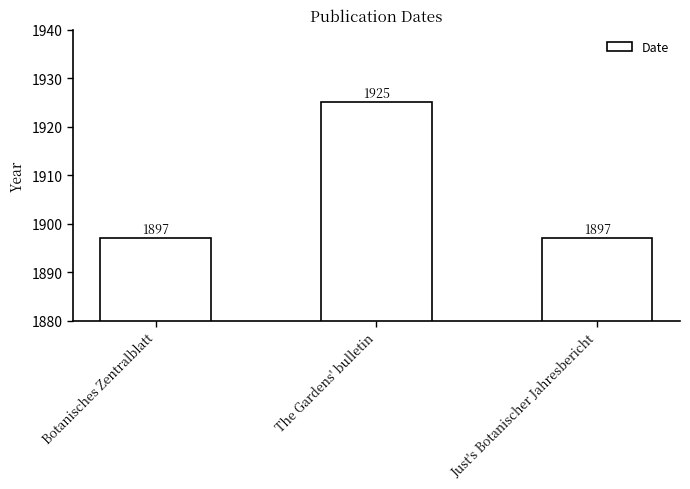

Reading left to right, transcribe all the data shown in this chart.

Botanisches Zentralblatt=1897	The Gardens' bulletin=1925	Just's Botanischer Jahresbericht=1897